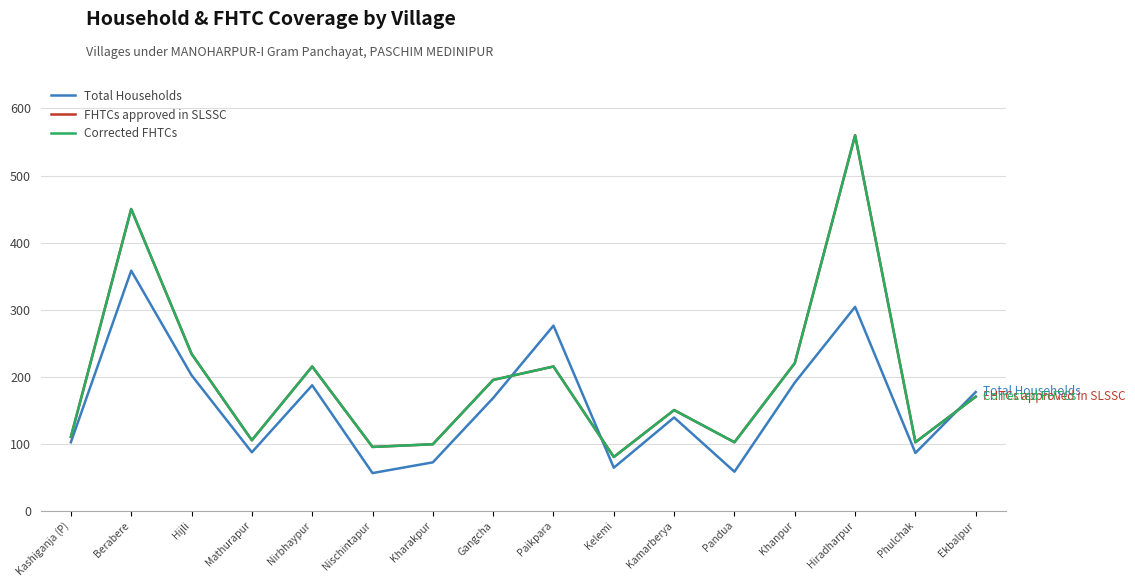

At how many categories does at least one series exceed 150?

8